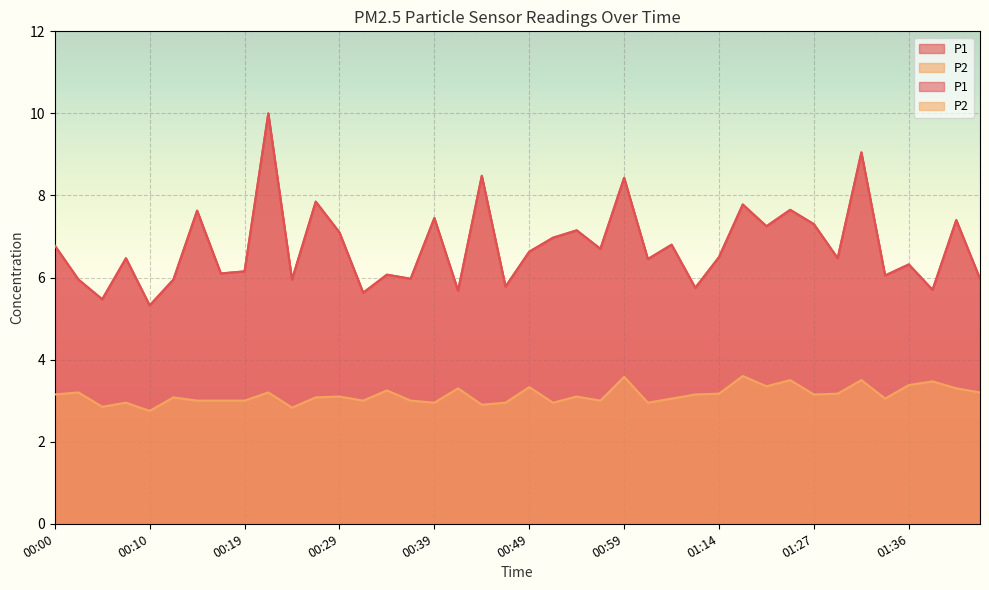

How many interior local peaks does the P2 series have?

14